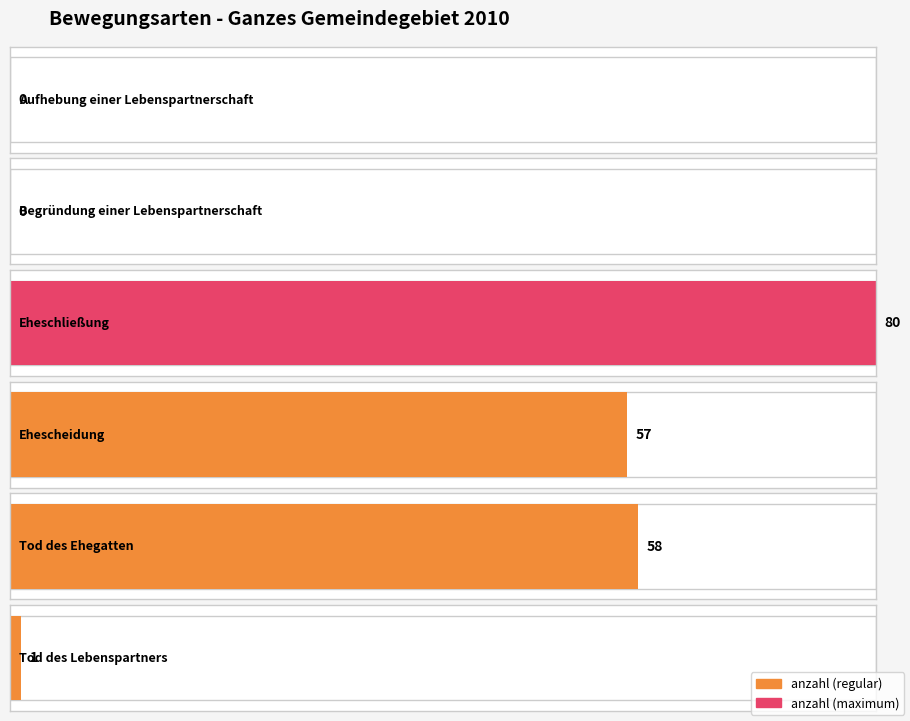

What is the value of the 5th bar from the left?

58